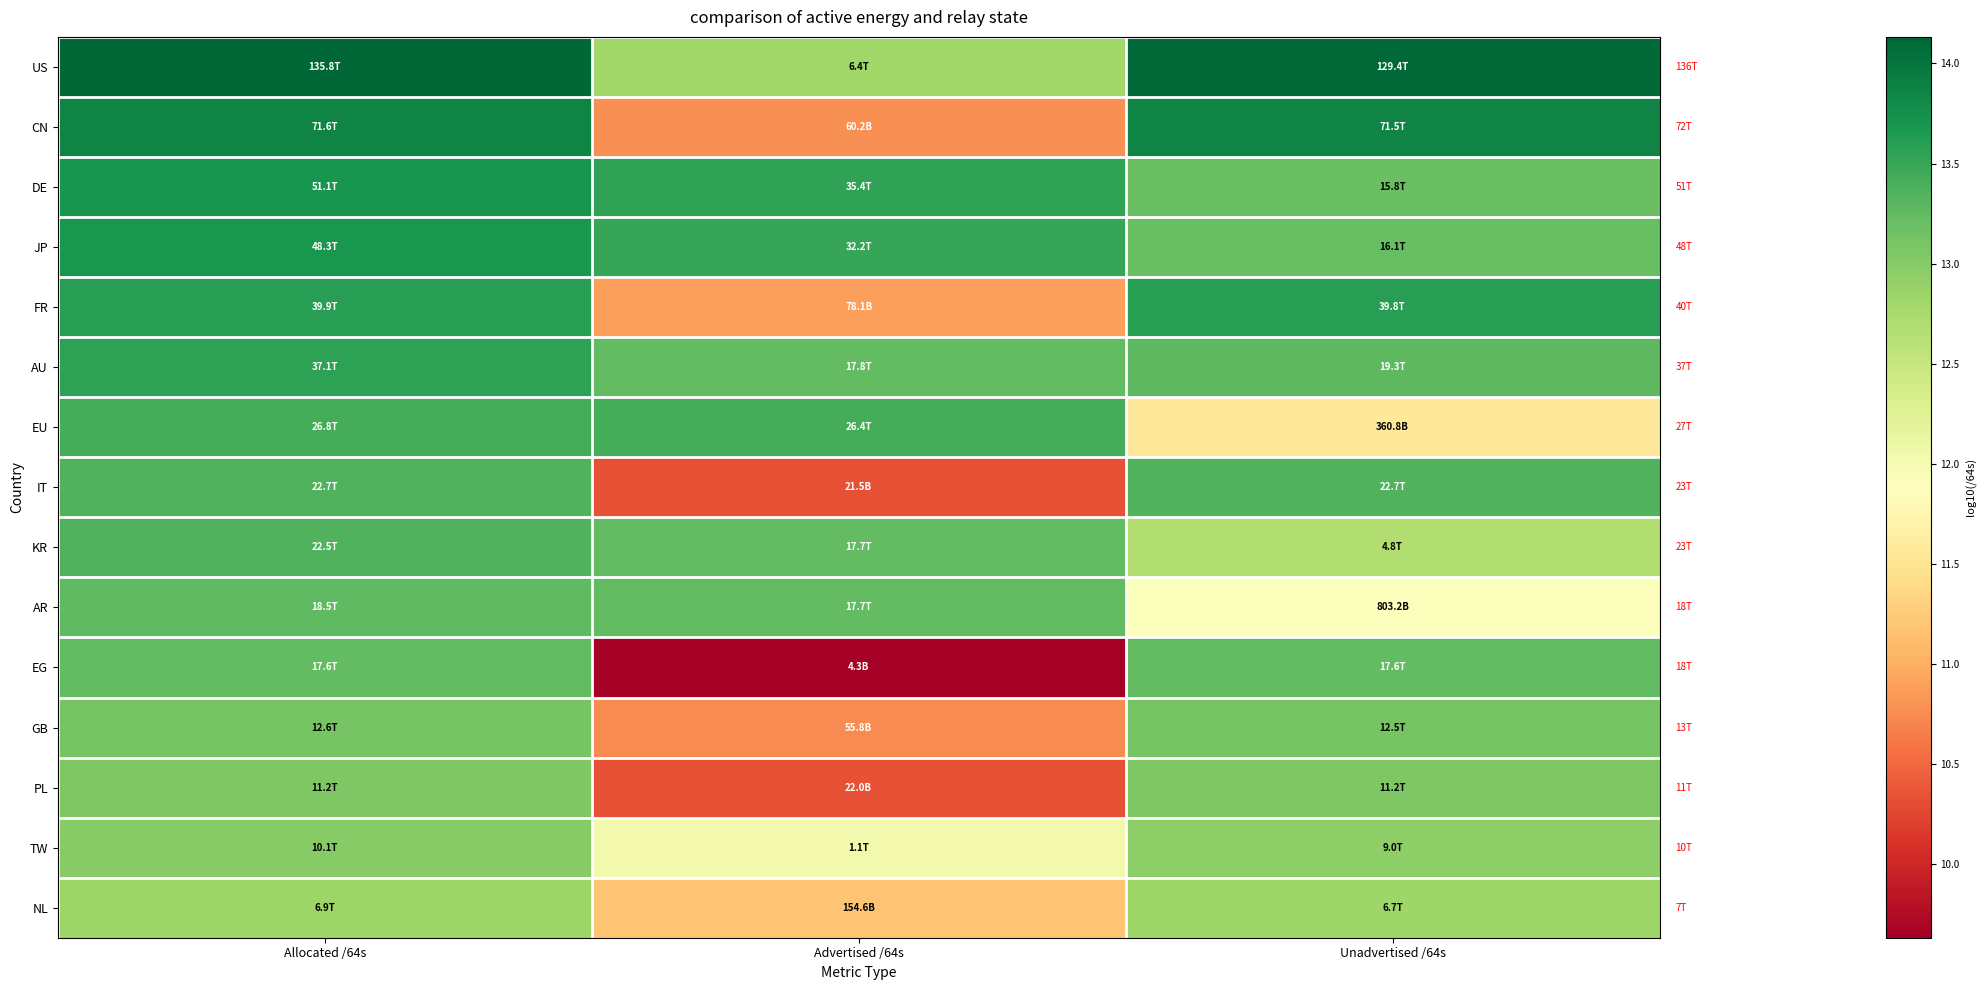

Reading left to right, list all the values displayed in this chart.

US: Allocated /64s=14.1	Advertised /64s=12.8	Unadvertised /64s=14.1
CN: Allocated /64s=13.9	Advertised /64s=10.8	Unadvertised /64s=13.9
DE: Allocated /64s=13.7	Advertised /64s=13.5	Unadvertised /64s=13.2
JP: Allocated /64s=13.7	Advertised /64s=13.5	Unadvertised /64s=13.2
FR: Allocated /64s=13.6	Advertised /64s=10.9	Unadvertised /64s=13.6
AU: Allocated /64s=13.6	Advertised /64s=13.3	Unadvertised /64s=13.3
EU: Allocated /64s=13.4	Advertised /64s=13.4	Unadvertised /64s=11.6
IT: Allocated /64s=13.4	Advertised /64s=10.3	Unadvertised /64s=13.4
KR: Allocated /64s=13.4	Advertised /64s=13.2	Unadvertised /64s=12.7
AR: Allocated /64s=13.3	Advertised /64s=13.2	Unadvertised /64s=11.9
EG: Allocated /64s=13.2	Advertised /64s=9.6	Unadvertised /64s=13.2
GB: Allocated /64s=13.1	Advertised /64s=10.7	Unadvertised /64s=13.1
PL: Allocated /64s=13.1	Advertised /64s=10.3	Unadvertised /64s=13.0
TW: Allocated /64s=13.0	Advertised /64s=12.0	Unadvertised /64s=13.0
NL: Allocated /64s=12.8	Advertised /64s=11.2	Unadvertised /64s=12.8